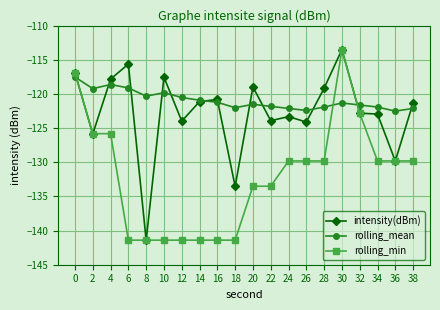

Between 6 and 16, which series saw the biggest shift?

intensity(dBm)